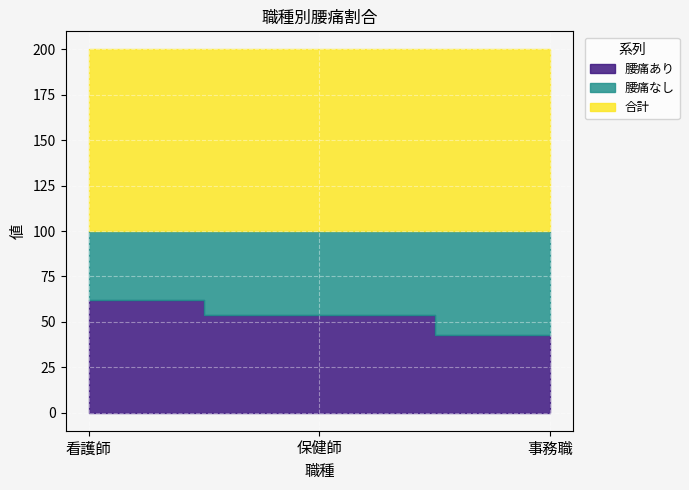

List the series in order of their peak value, lowest first.

腰痛なし, 腰痛あり, 合計